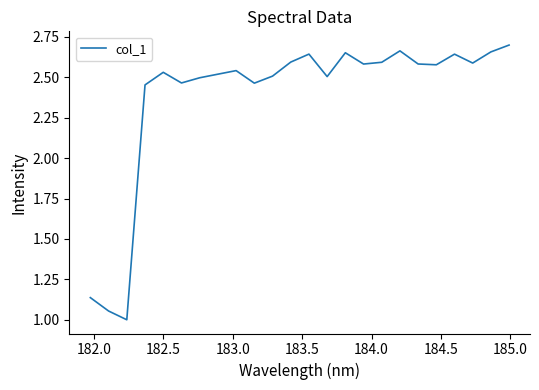

What is the difference between the maximum and minimum values?

1.7